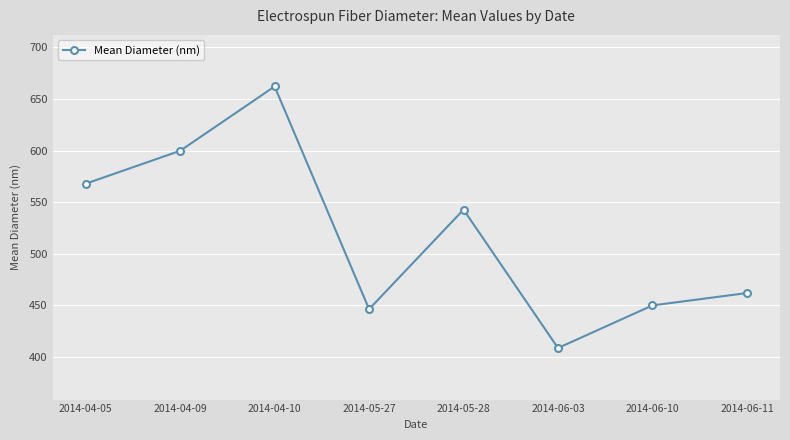

Does the chart have visible grid lines?

Yes